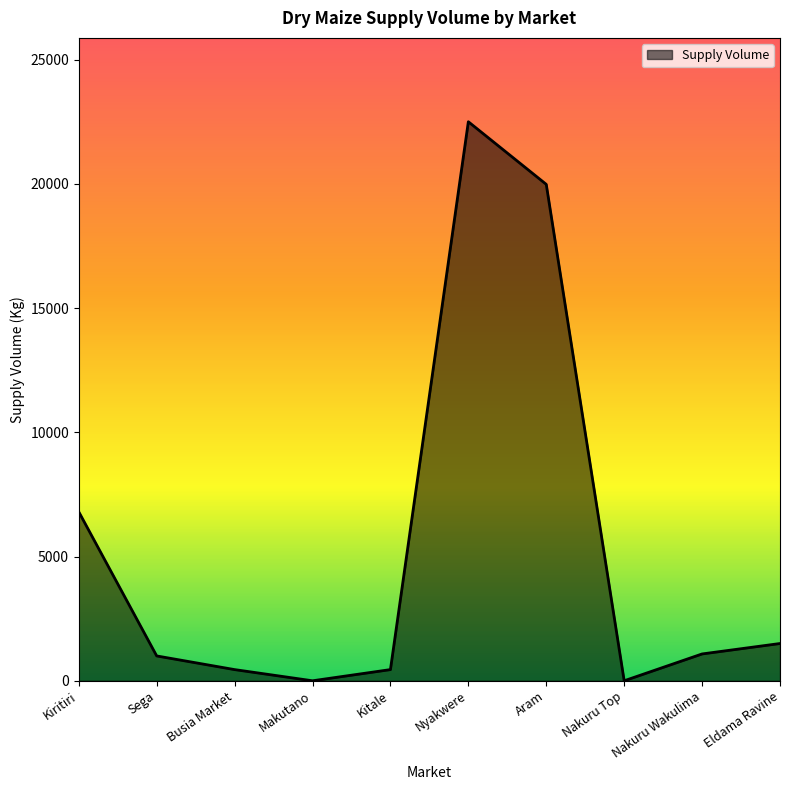

What is the change in value from Nyakwere to Nakuru Top?

-22500